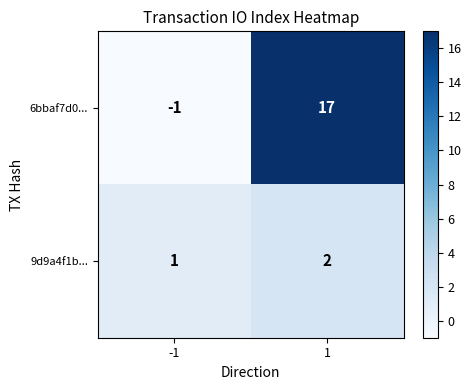

Which series has the largest total across all categories?

6bbaf7d0...